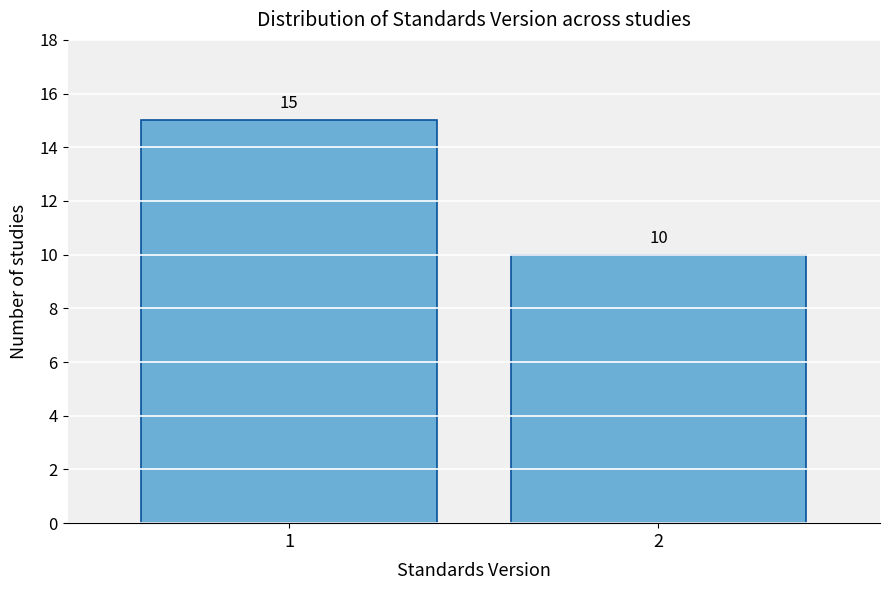

Reading left to right, what are all the values shown in this chart?

1=15	2=10